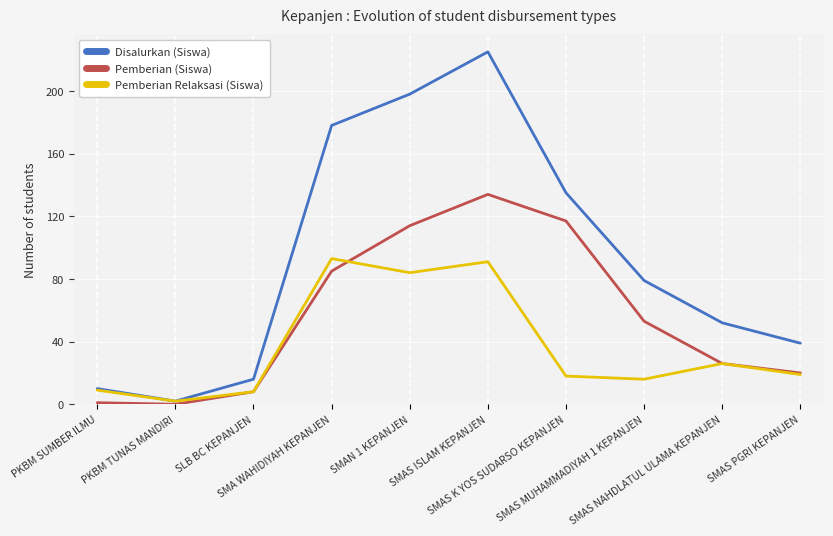

List the series in order of their overall mean, lowest first.

Pemberian Relaksasi (Siswa), Pemberian (Siswa), Disalurkan (Siswa)